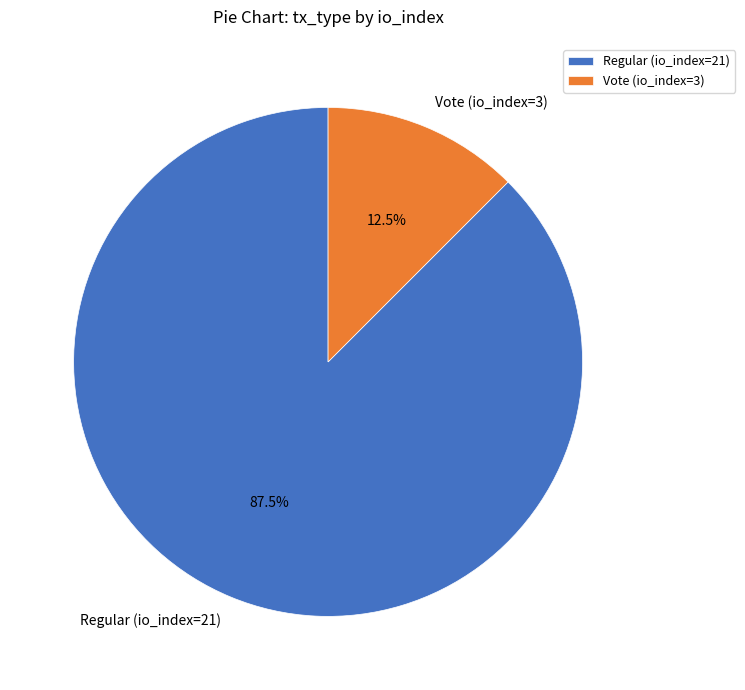

What percentage is NOT represented by Regular (io_index=21)?

12.5%